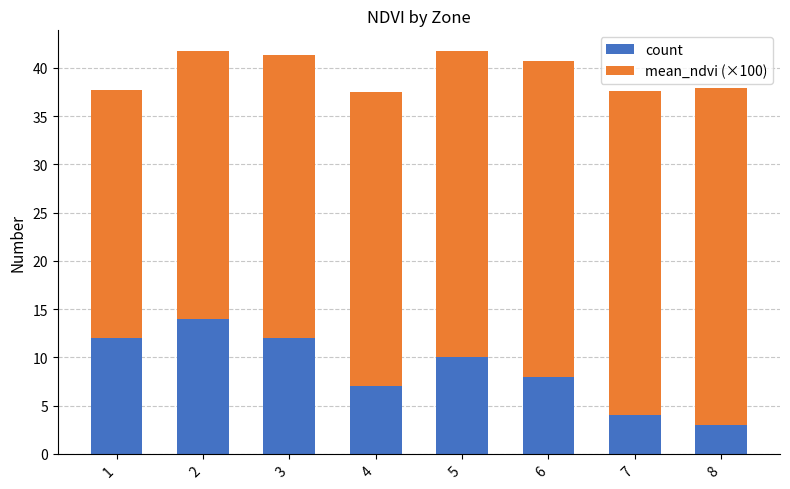

Reading right to left, list the values for the count series.

8=3.0	7=4.0	6=8.0	5=10.0	4=7.0	3=12.0	2=14.0	1=12.0